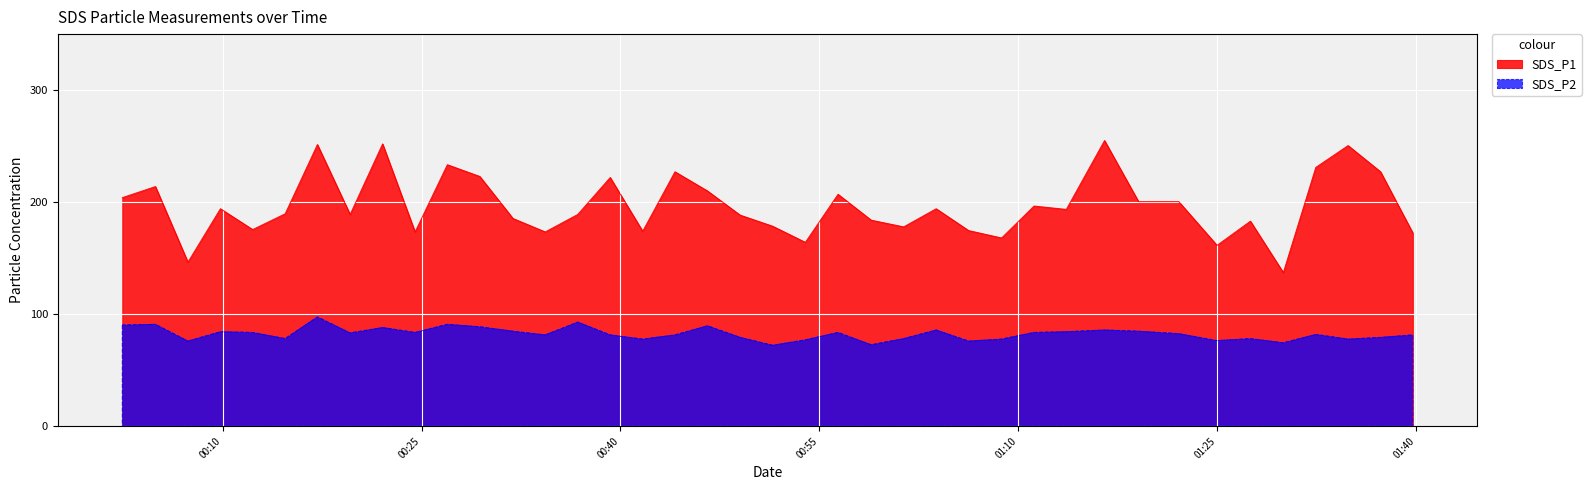

Which series has the widest spread of values?

SDS_P1